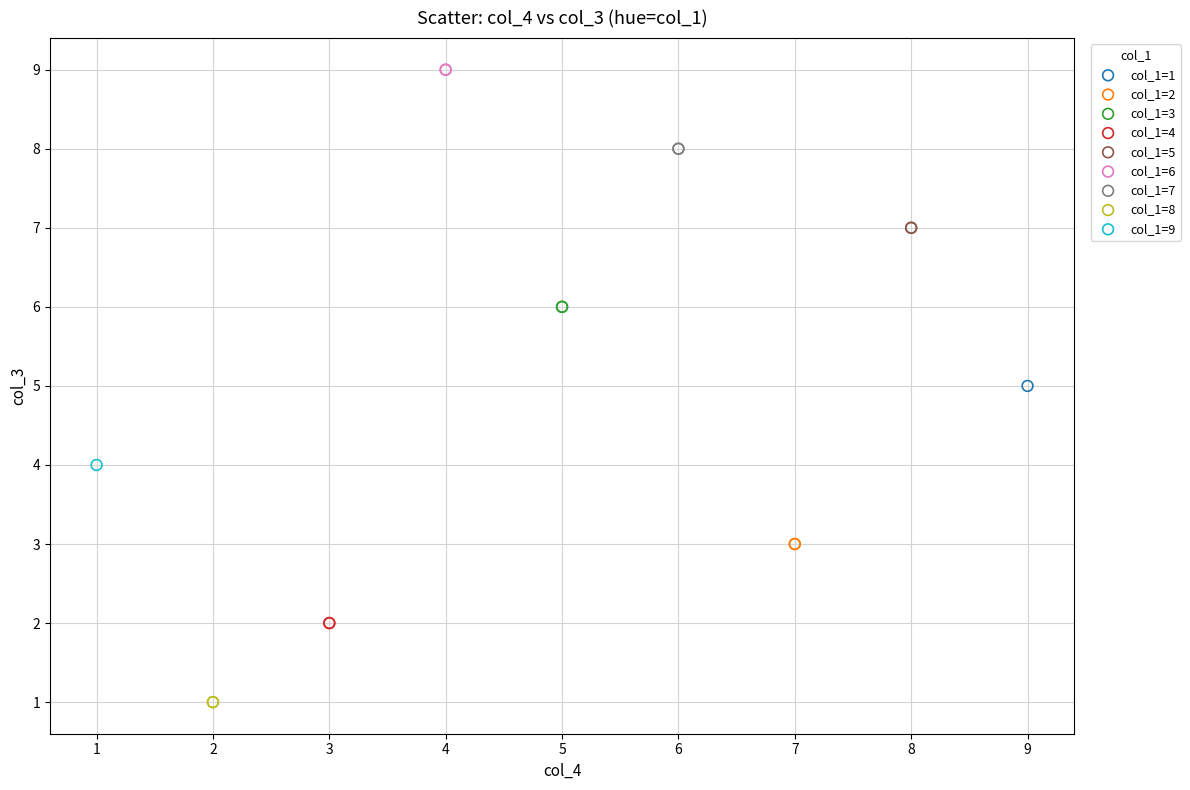

Which series contains the highest Y value?

col_1=6